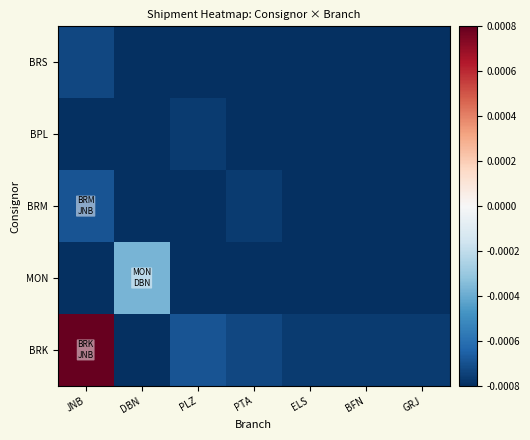

Count the number of data series in this chart.

5